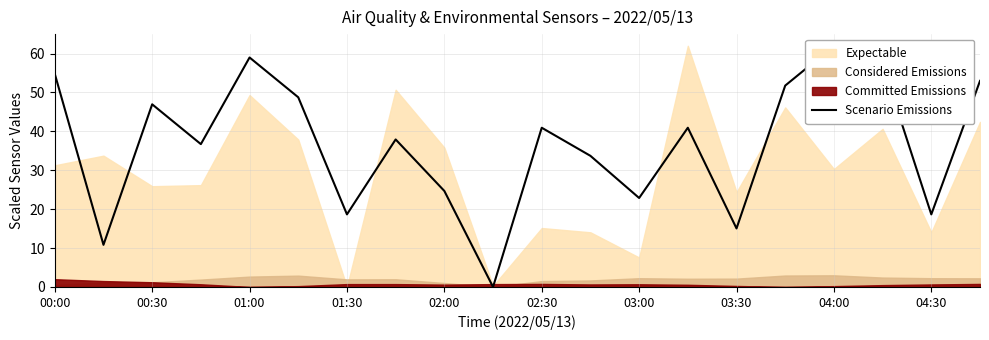

What is the sum of all values?

734.4